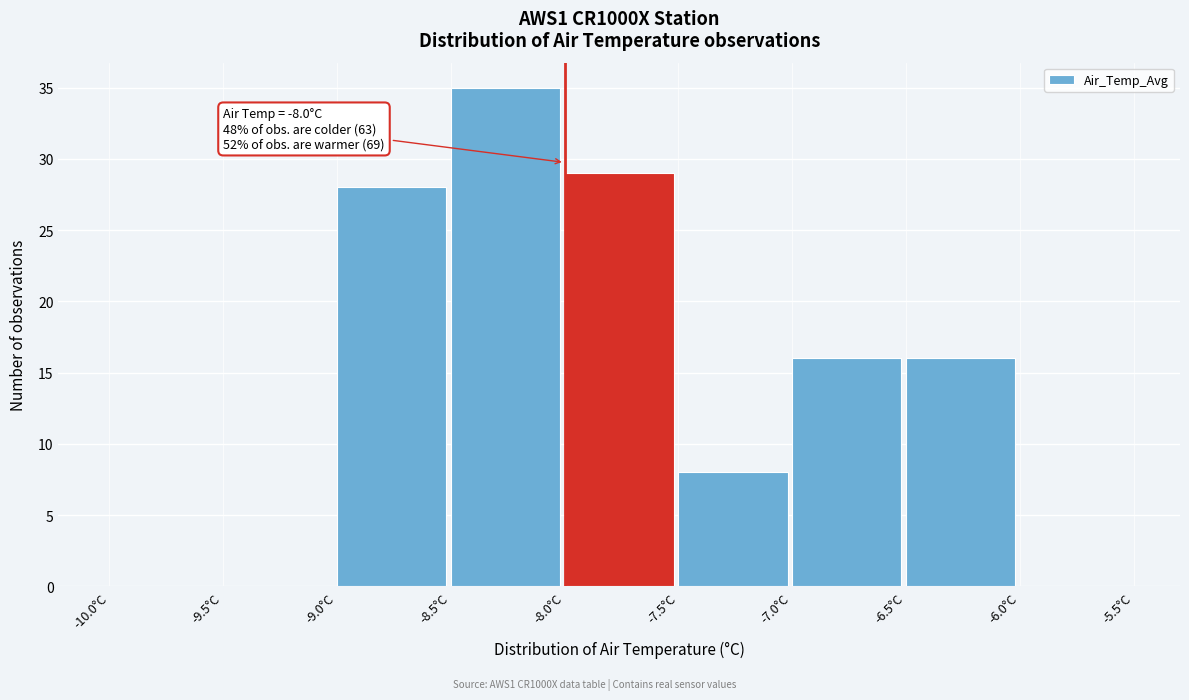

Over which range of the x-axis is the bar tallest?

-8.5 to -8.0